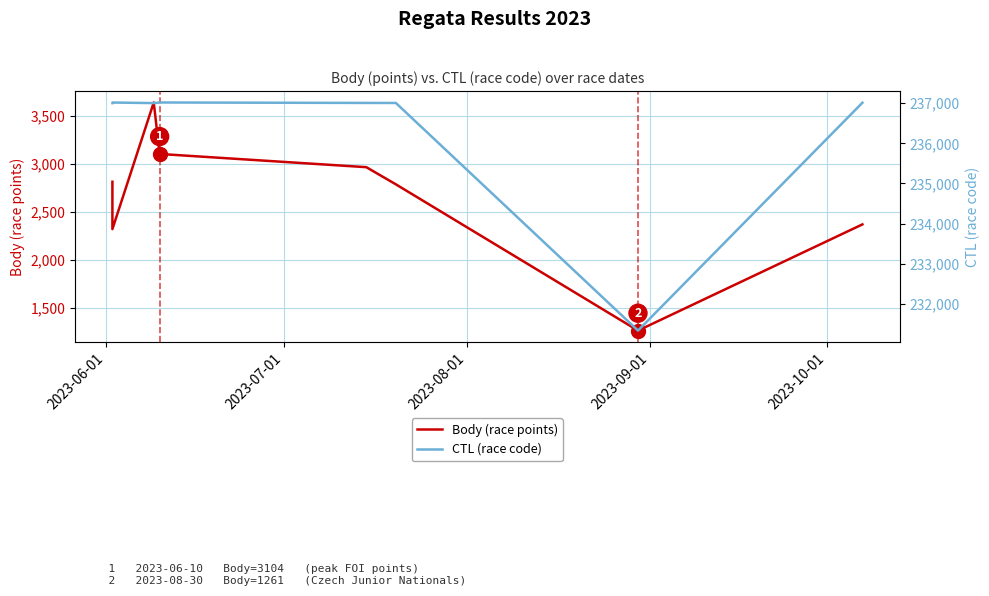

What is the minimum value shown in the chart?

1261